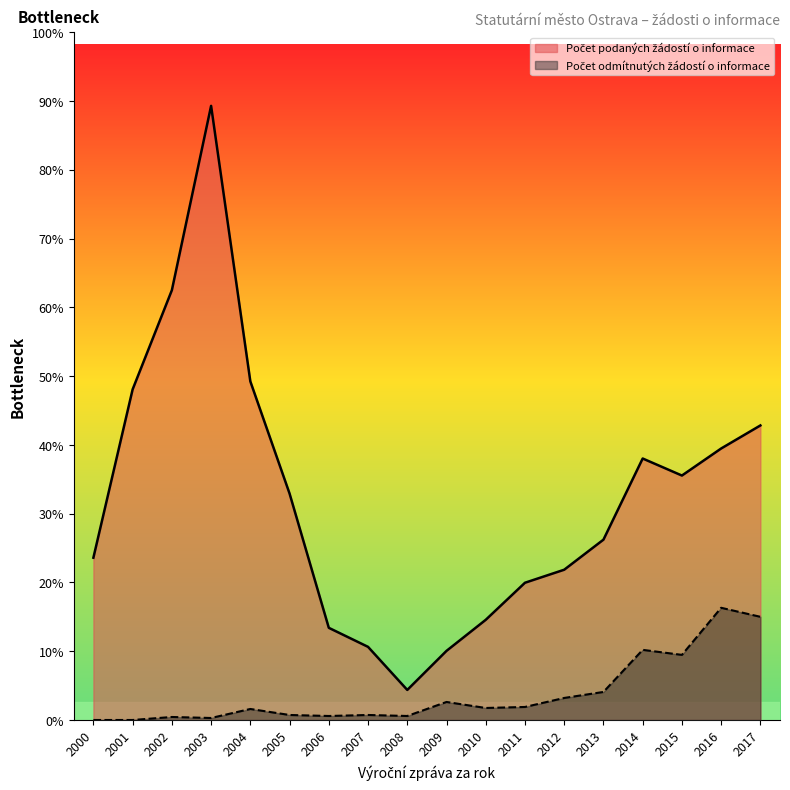

Which series has the largest total across all categories?

Počet podaných žádostí o informace